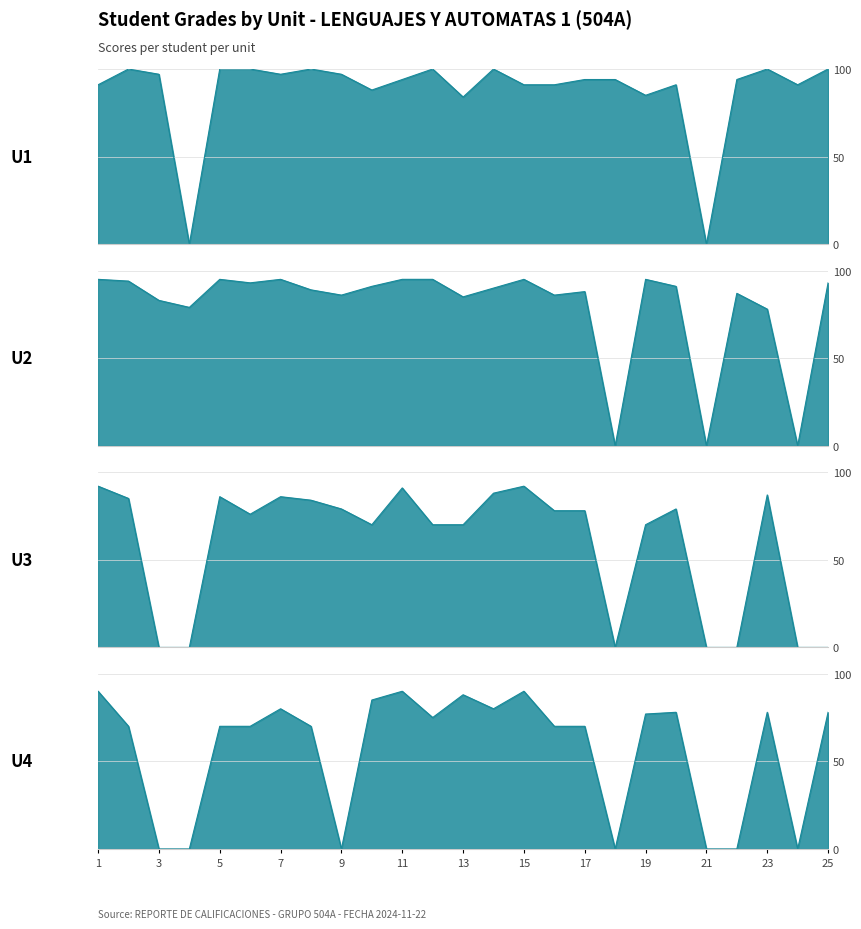

Between 20 and 19, which is larger?

20